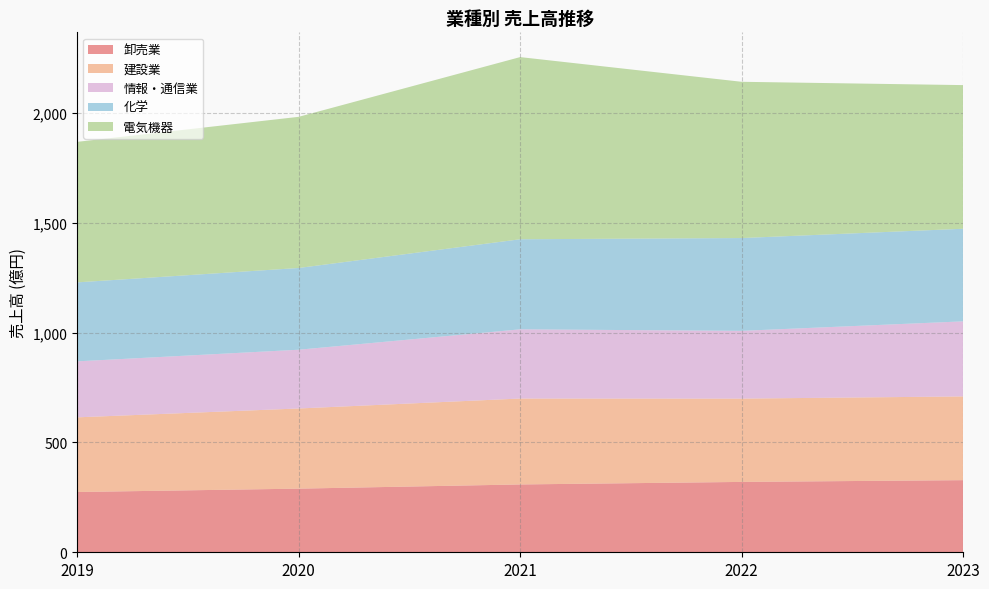

Reading right to left, transcribe all the data shown in this chart.

卸売業: 32820788494	32021914549	30867252490	28960401051	27428298787
建設業: 38102645117	37907498457	39093608901	36472543711	33972750783
情報・通信業: 34161574232	30835590112	31496360623	26742031460	25482084566
化学: 42143564976	42233706962	40991989820	37201126562	35946279675
電気機器: 65372141462	71107117079	82897917975	68785836786	63944442466